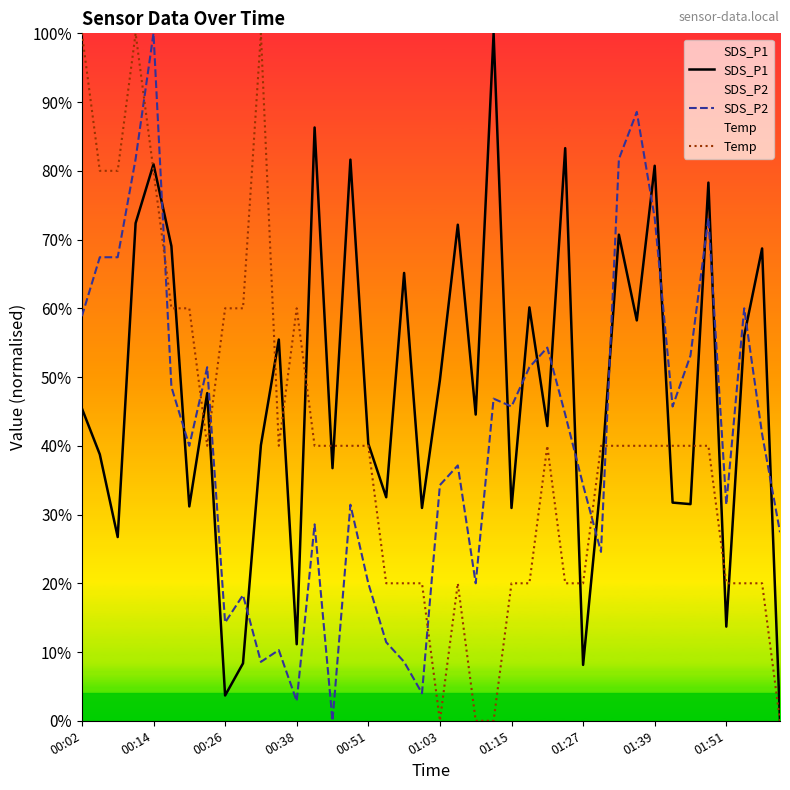

Reading left to right, what are all the values shown in this chart?

SDS_P1: 45.4	38.8	26.7	72.4	81.0	69.0	31.2	47.7	3.7	8.4	40.1	55.5	11.1	86.3	36.7	81.6	40.3	32.5	65.1	31.0	49.6	72.2	44.5	100.0	31.0	60.1	42.9	83.3	8.1	35.1	70.7	58.2	80.7	31.7	31.5	78.3	13.7	56.0	68.7	0.0
SDS_P2: 58.9	67.4	67.4	81.7	100.0	48.6	40.0	51.4	14.3	18.3	8.6	10.3	2.9	28.6	0.0	31.4	20.0	11.4	8.6	4.0	34.3	37.1	20.0	46.9	45.7	51.4	54.3	44.6	34.3	24.6	81.7	88.6	73.1	45.7	53.1	73.1	31.4	60.0	41.7	27.4
Temp: 100.0	80.0	80.0	100.0	80.0	60.0	60.0	40.0	60.0	60.0	100.0	40.0	60.0	40.0	40.0	40.0	40.0	20.0	20.0	20.0	0.0	20.0	0.0	0.0	20.0	20.0	40.0	20.0	20.0	40.0	40.0	40.0	40.0	40.0	40.0	40.0	20.0	20.0	20.0	0.0